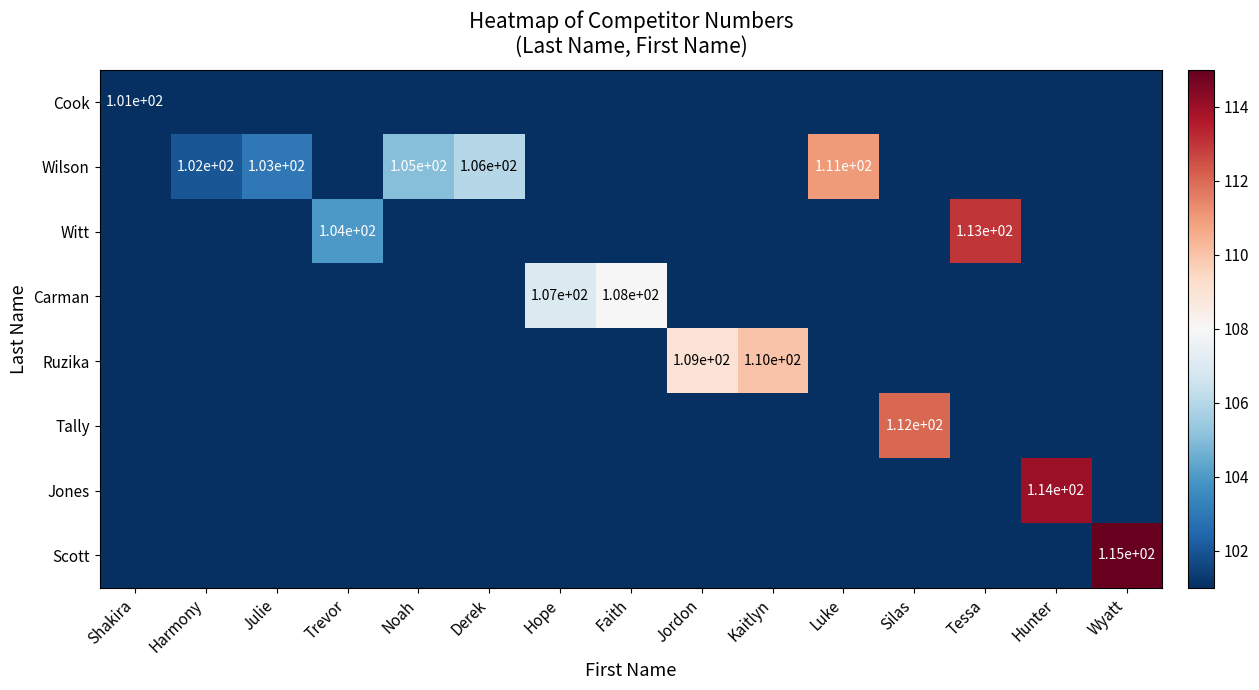

True or false: Wilson has a value of 43 at Harmony.

False